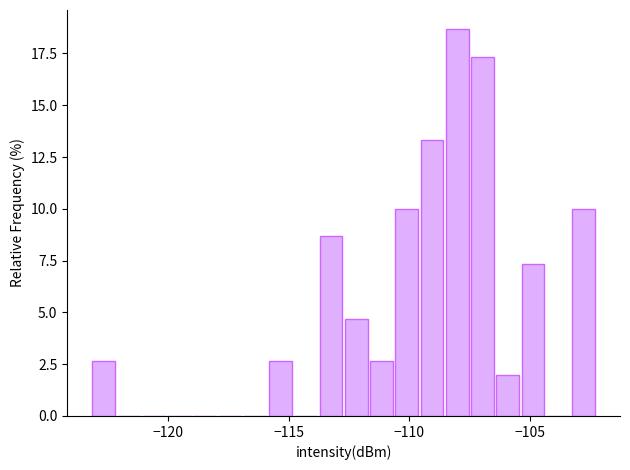

Around what value on the x-axis is the tallest bar? Give the approximate position of its centre, as read against the axis.

-108.0